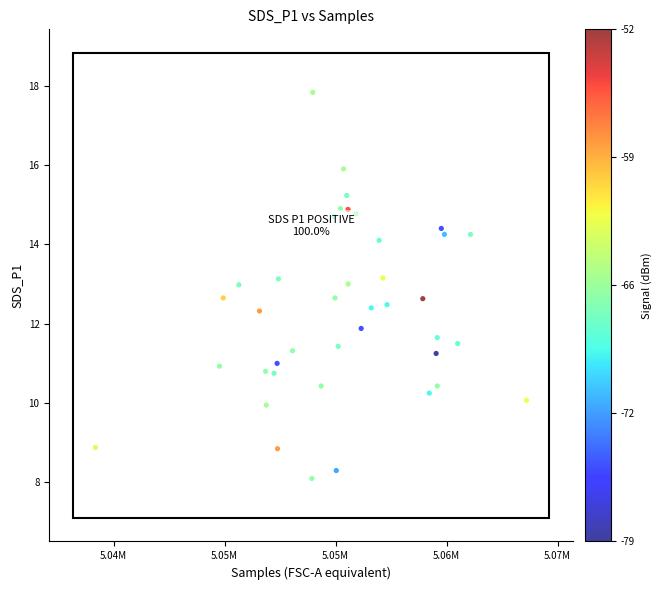

What is the range of Y values (max minus min)?

9.7